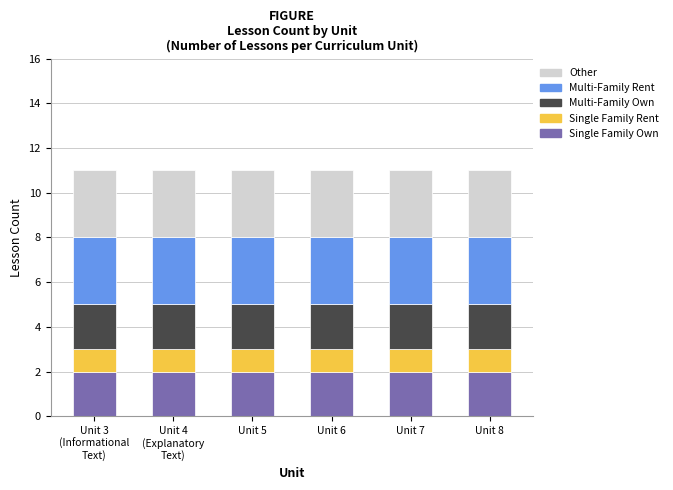

What is the sum of all Single Family Own values?

12